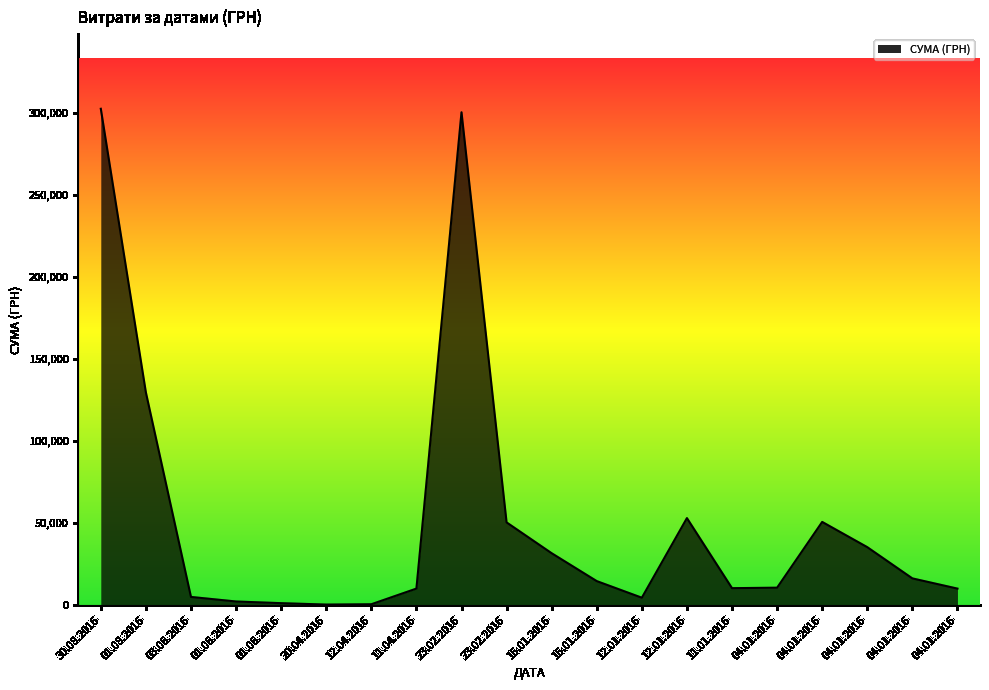

Does the chart have visible grid lines?

No